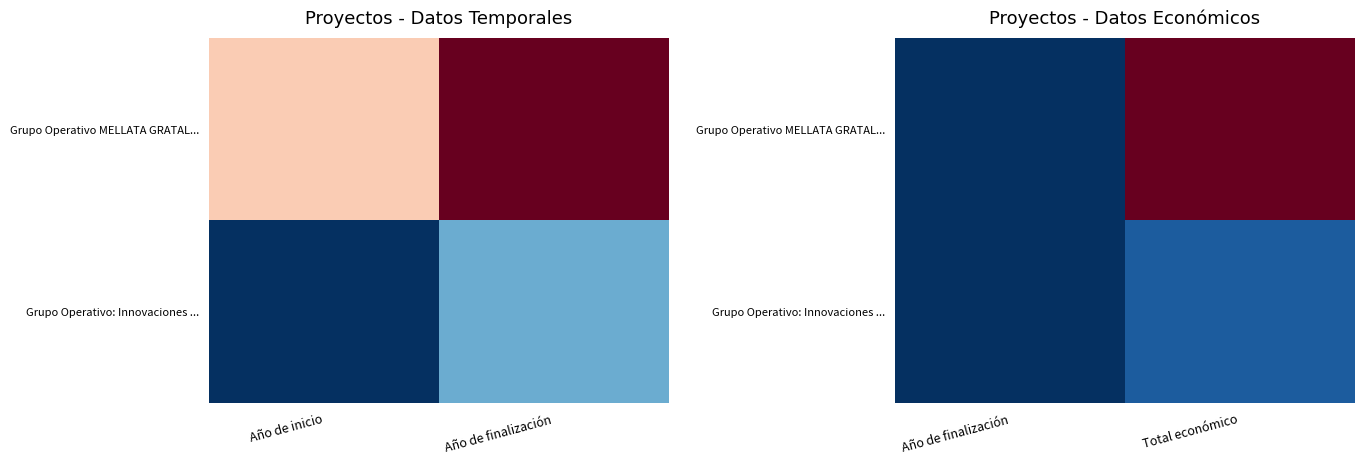

True or false: Grupo Operativo: Innovaciones ... has a value of 0.0 at Año de finalización.

False